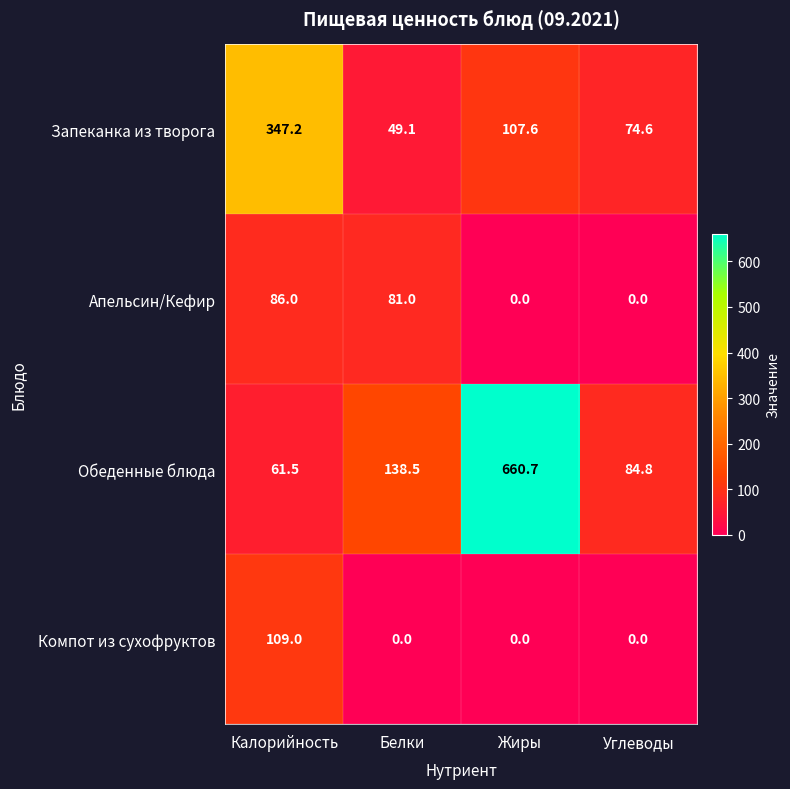

What is the average value of the Запеканка из творога series?

144.6